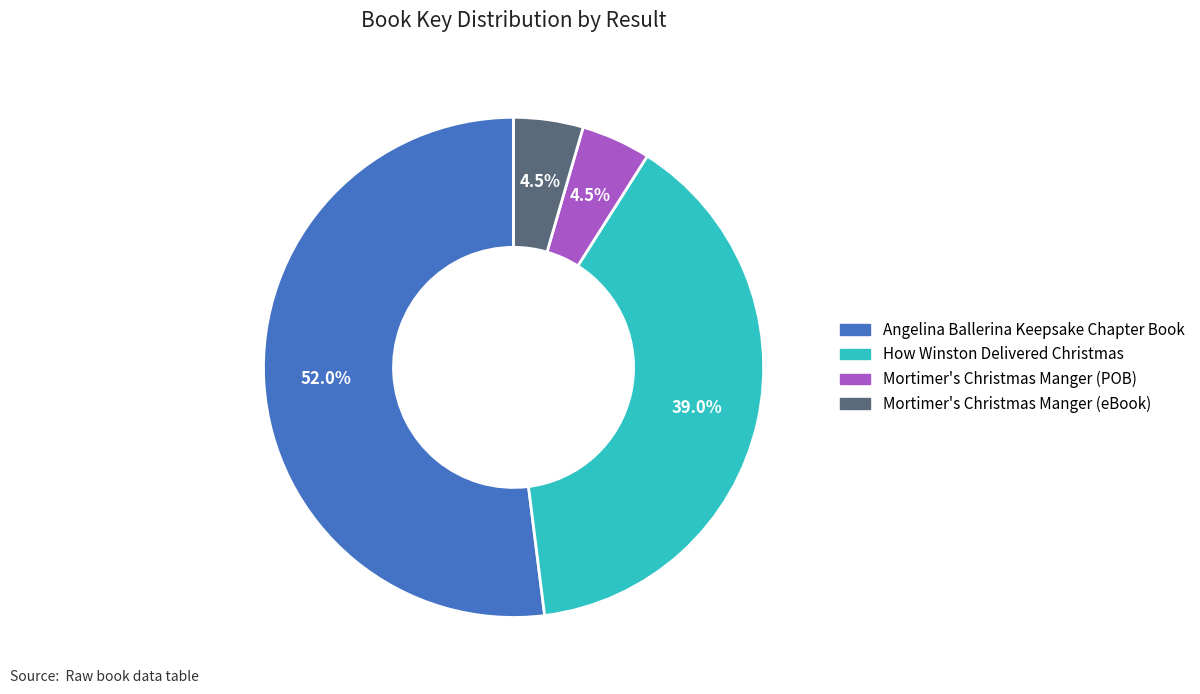

Is there any slice that represents more than half of the pie?

Yes